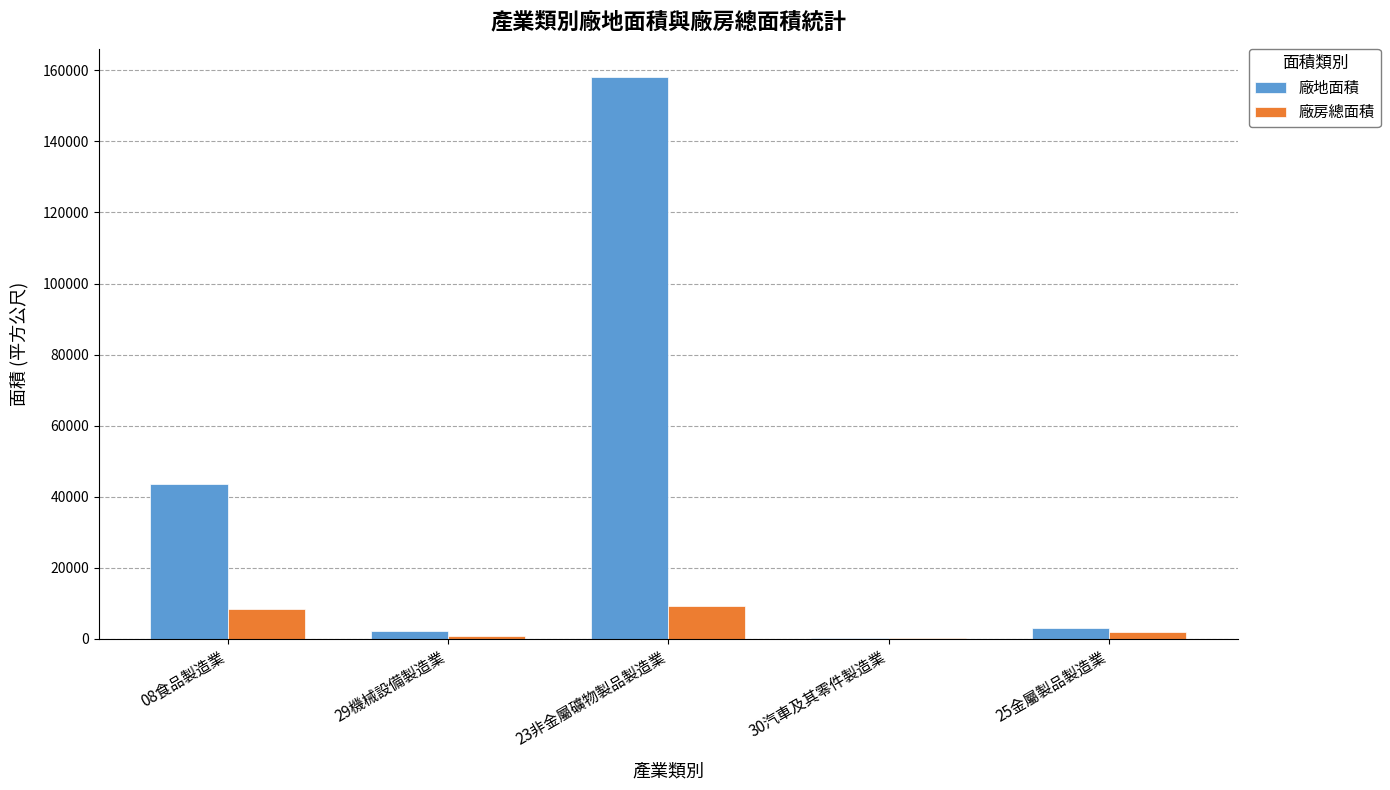

True or false: 廠地面積 has a value of 252472.5 at 23非金屬礦物製品製造業.

False